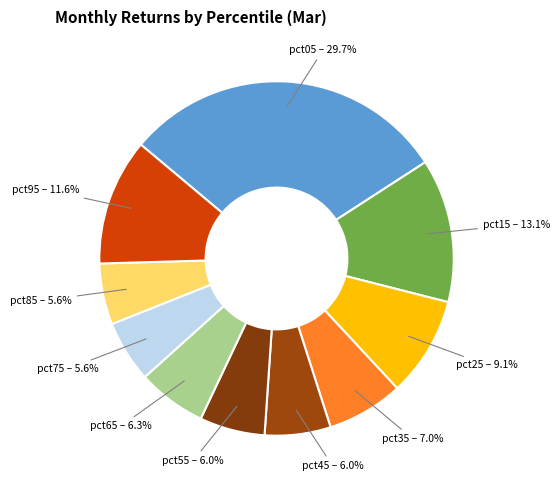

To the nearest percent, what portion does pct45 represent?

6%